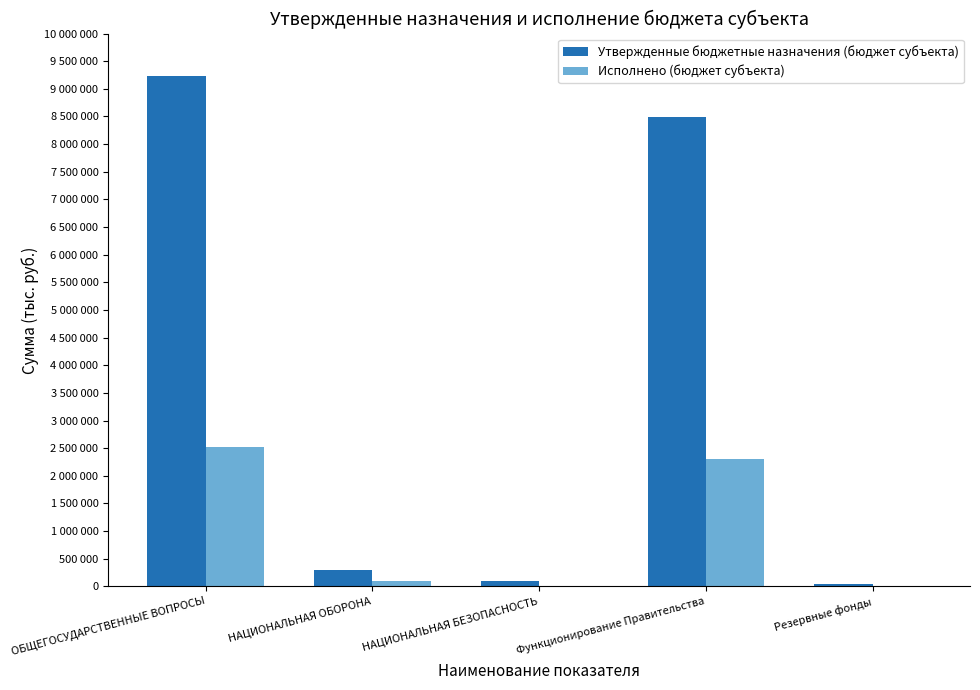

What are all the series names shown in the legend?

Утвержденные бюджетные назначения (бюджет субъекта), Исполнено (бюджет субъекта)